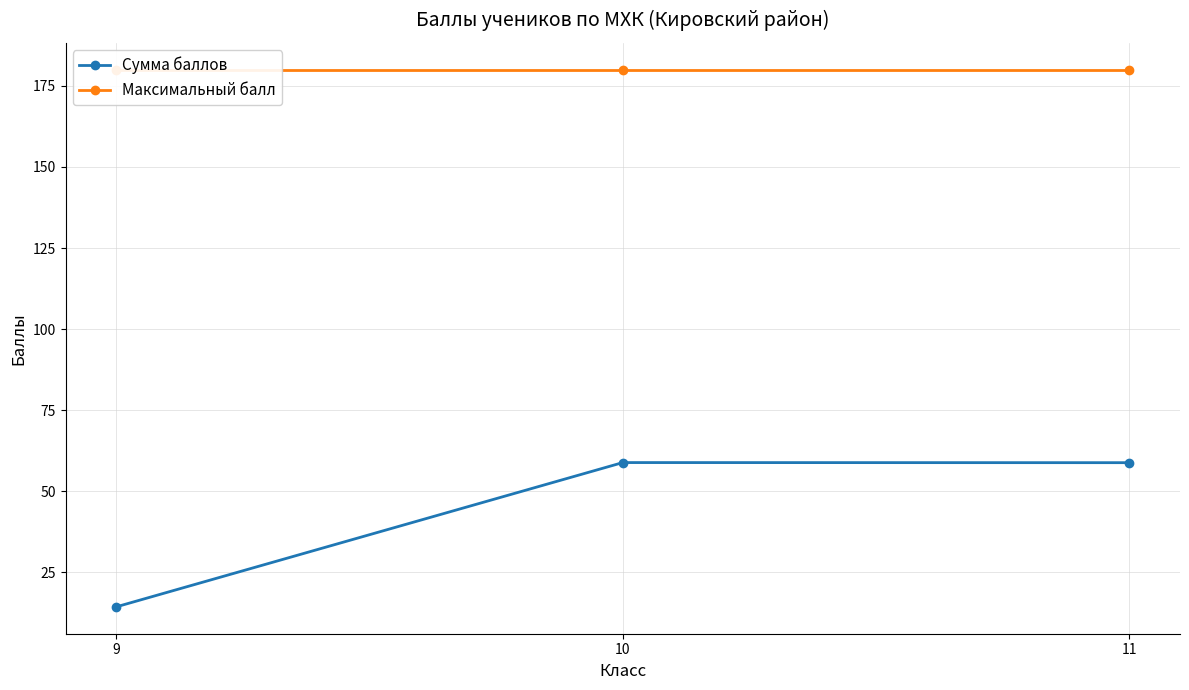

Which series changed the most between 9 and 10?

Сумма баллов